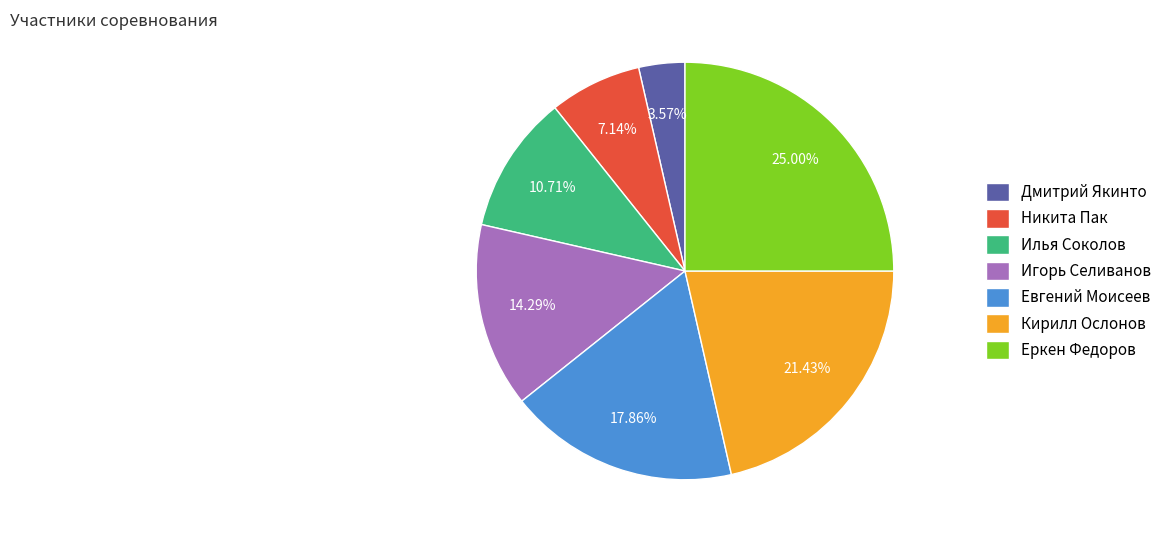

Approximately how many times larger is the value at Дмитрий Якинто compared to Никита Пак?

0.5